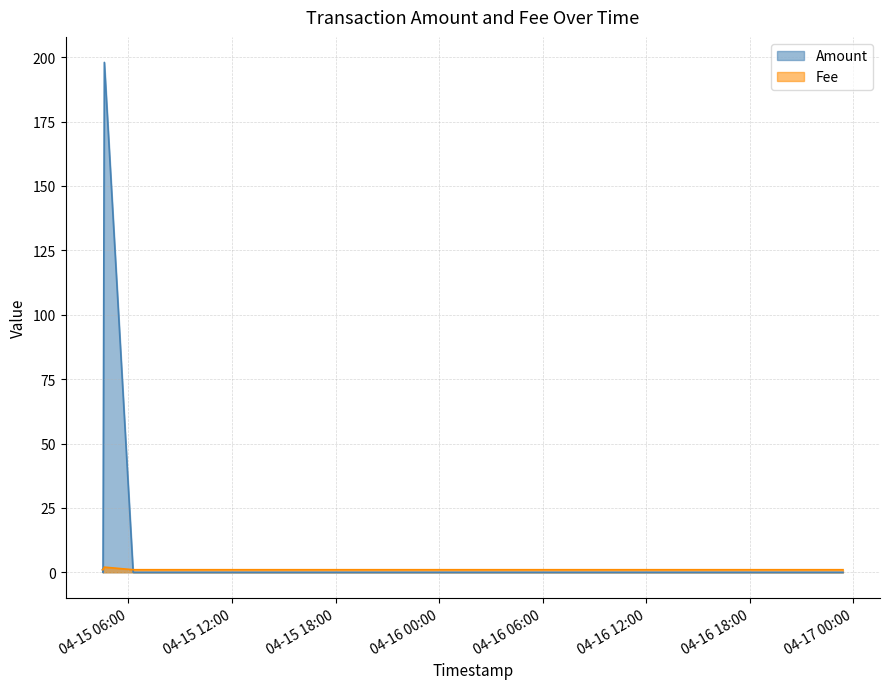

What are all the series names shown in the legend?

Amount, Fee